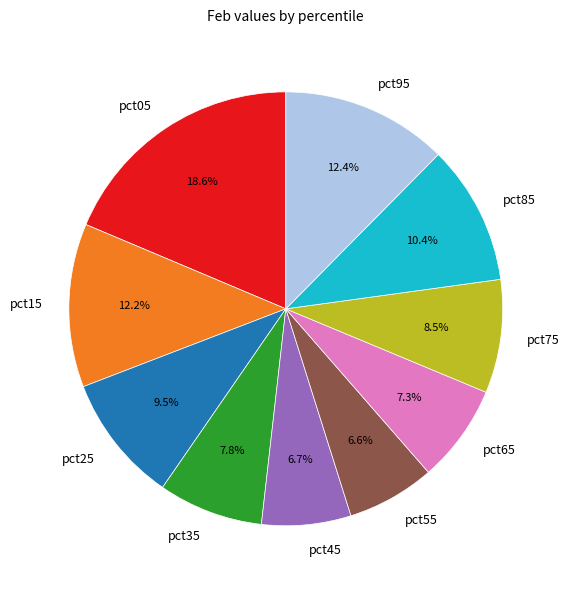

Which slice is the largest?

pct05